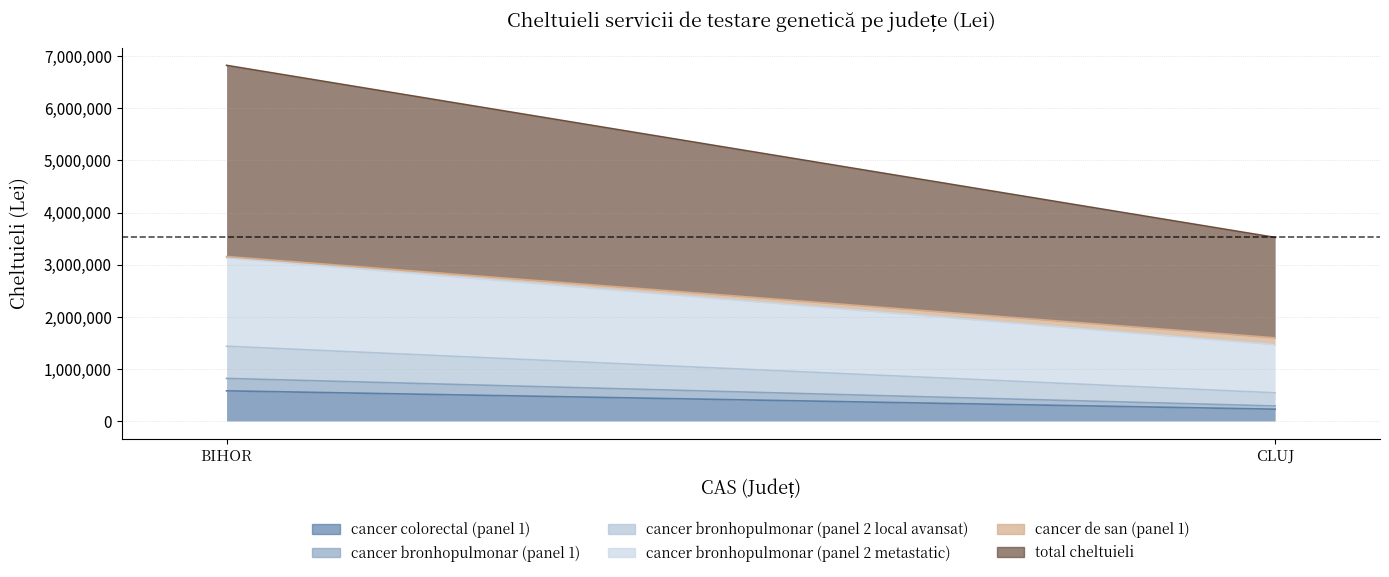

What is the difference between the highest and lowest values at CLUJ?

1864460